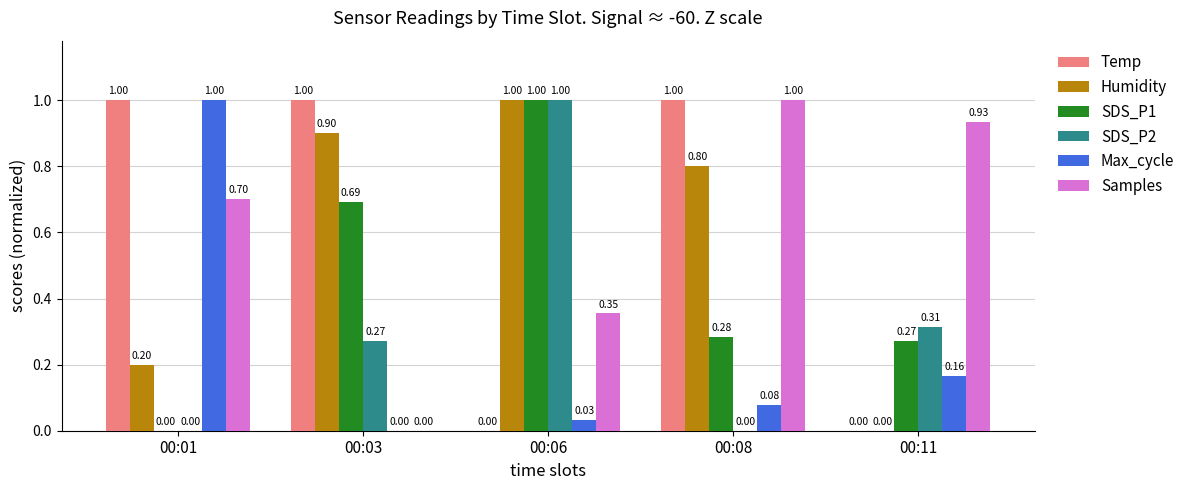

The SDS_P1 series shows 1.0 at 00:06. True or false?

True